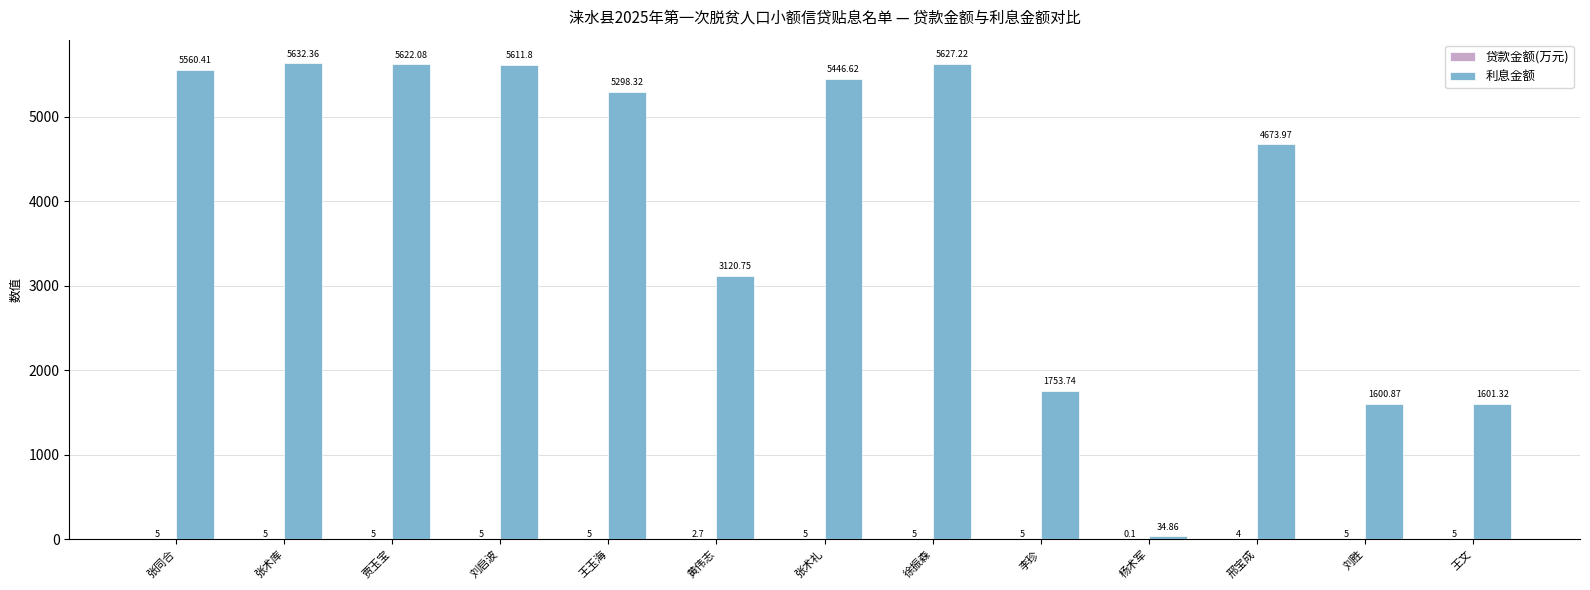

Which series changed the most between 张同合 and 贾玉宝?

利息金额